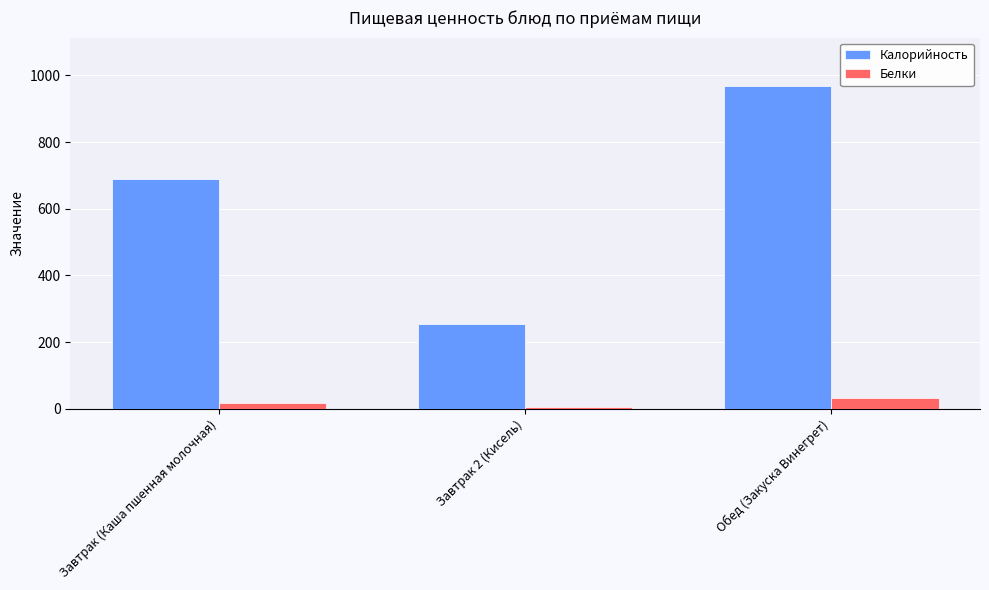

Reading left to right, what are all the values shown in this chart?

Калорийность: 690.0	254.0	968.0
Белки: 15.9	4.7	33.1